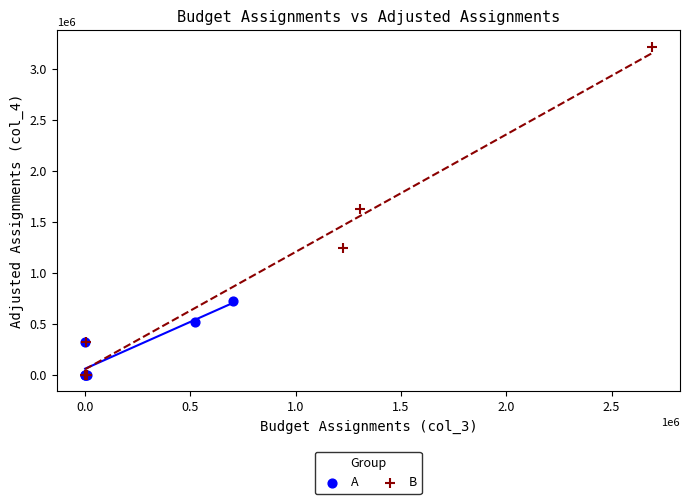

Which series has the widest spread of Y values?

B